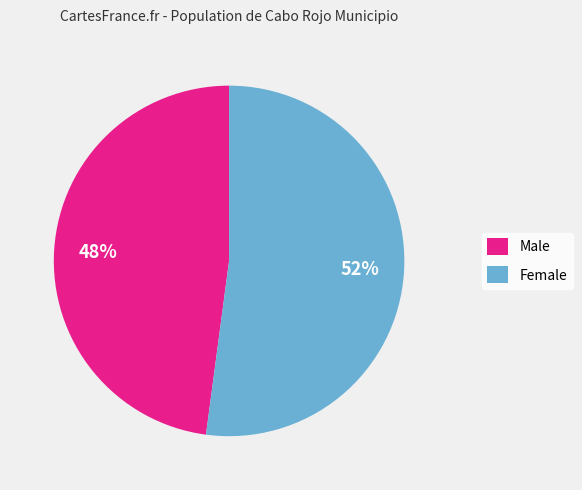

How many slices are in this pie chart?

2